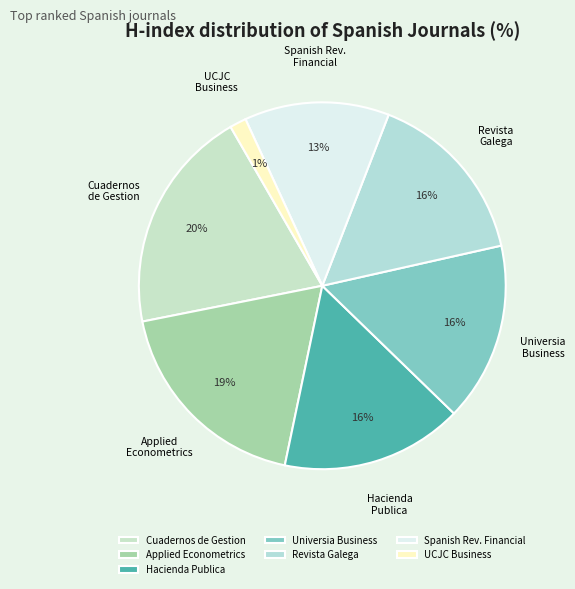

Count the number of slices in the pie.

7